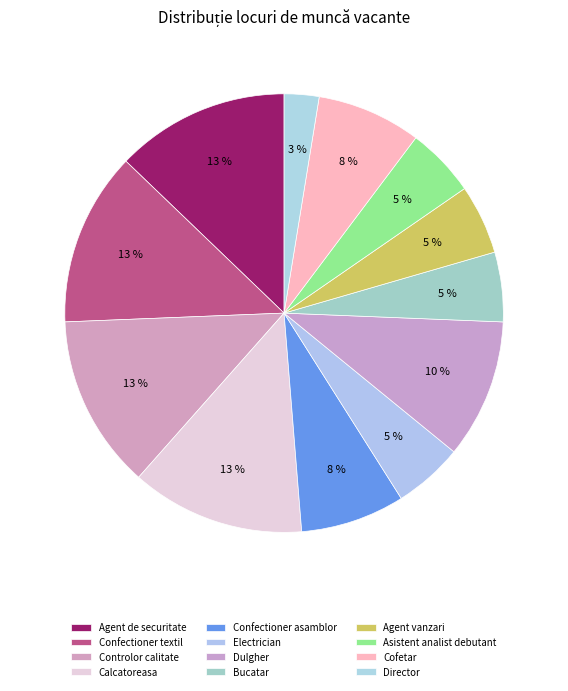

Which category has the smallest portion of the pie?

Director